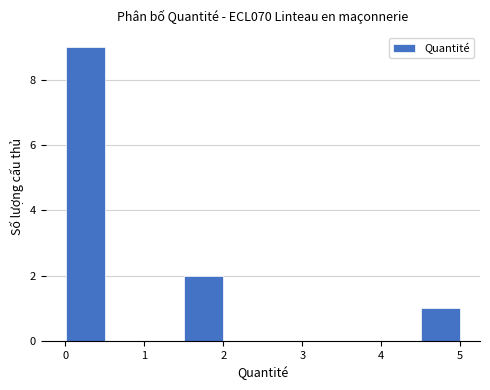

Over which range of the x-axis is the bar tallest?

0.0 to 0.5